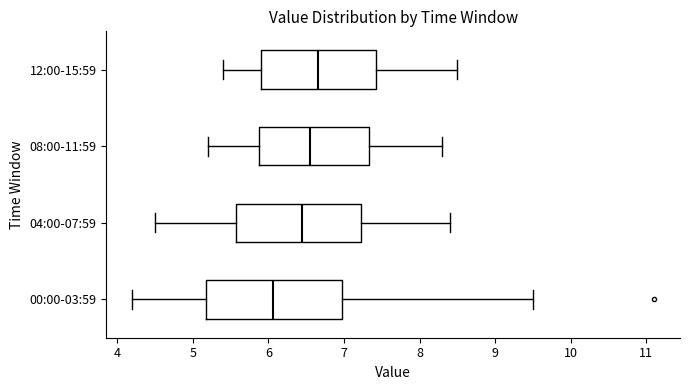

Reading bottom to top, read every box against the x-axis: the position of its median line, the range the box covers, and the ends of its whiskers. The values are not printed on the chart, so give them approximately, as read against the axis.

00:00-03:59: median 6.1, box 5.2 to 7.0, whiskers 4.2 to 9.5
04:00-07:59: median 6.5, box 5.6 to 7.2, whiskers 4.5 to 8.4
08:00-11:59: median 6.6, box 5.9 to 7.3, whiskers 5.2 to 8.3
12:00-15:59: median 6.7, box 5.9 to 7.4, whiskers 5.4 to 8.5